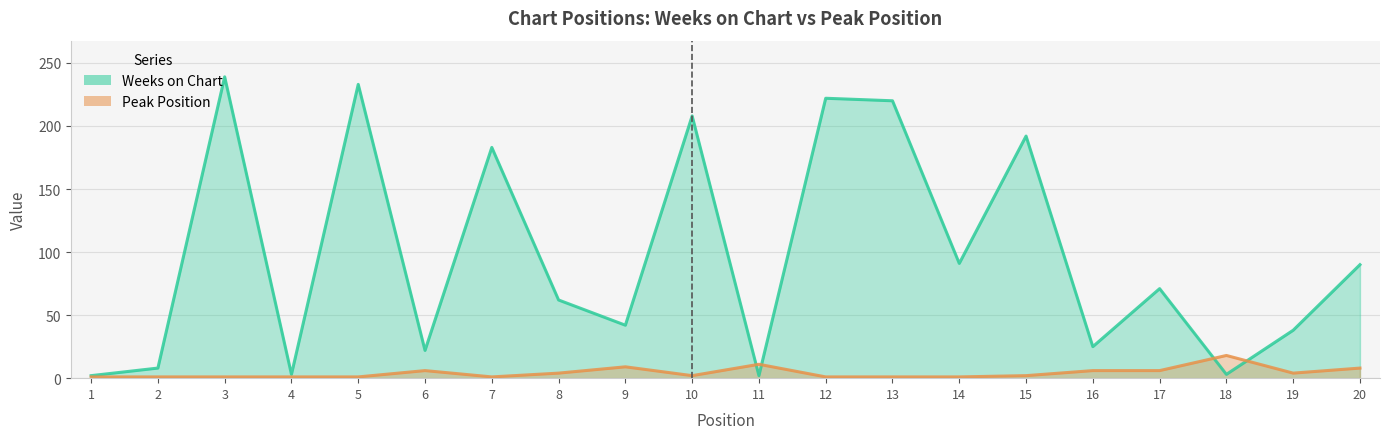

At which label is Peak Position closest to 9?

9